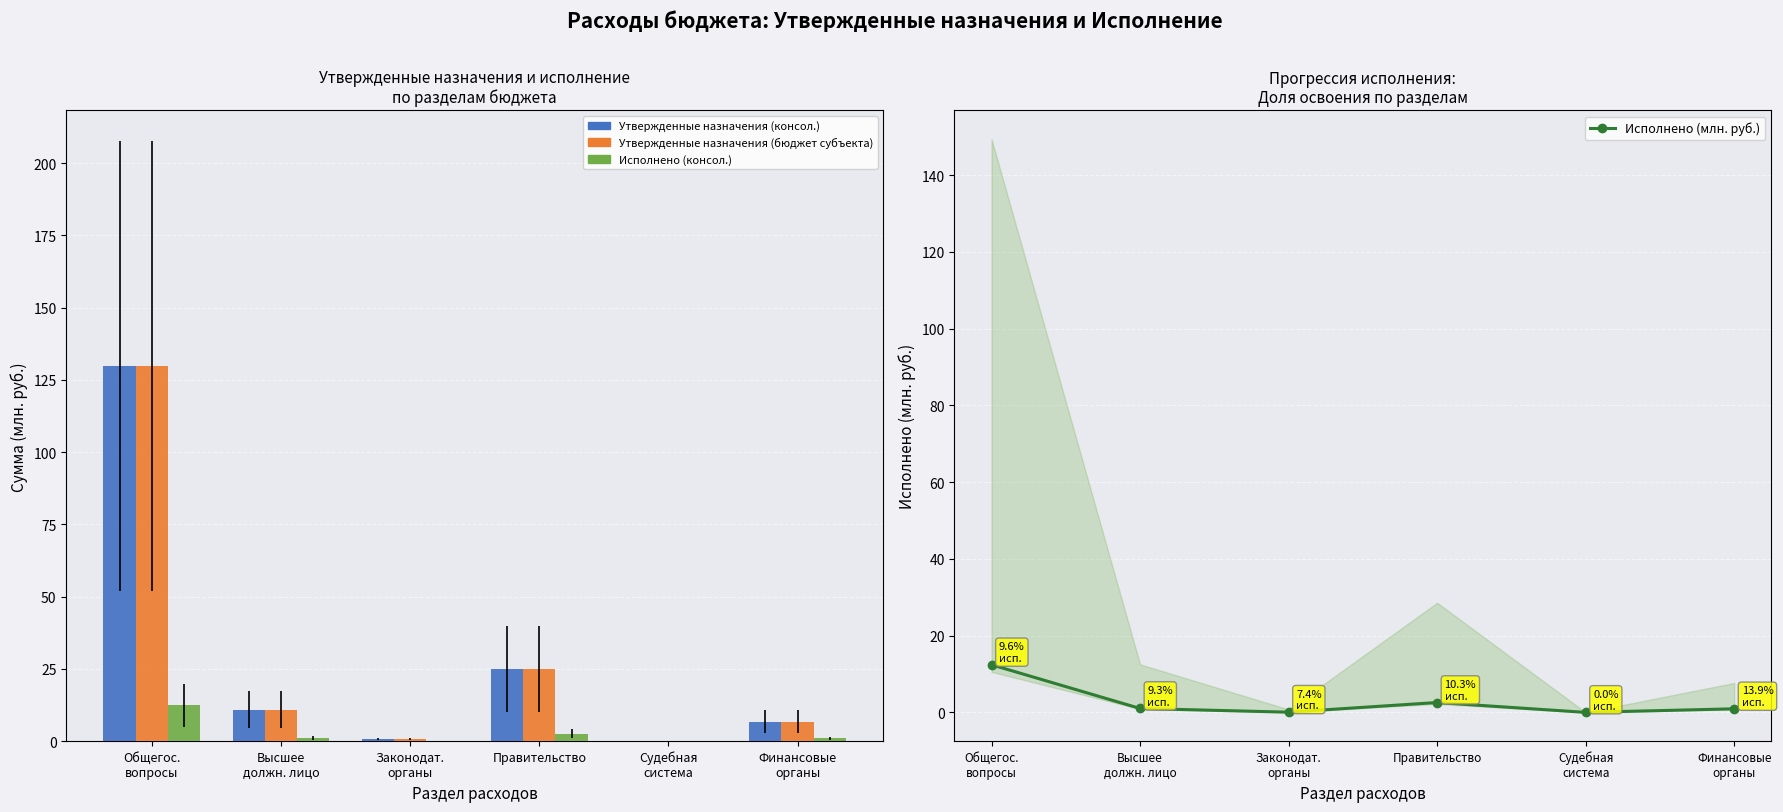

How many distinct data groups are displayed?

4